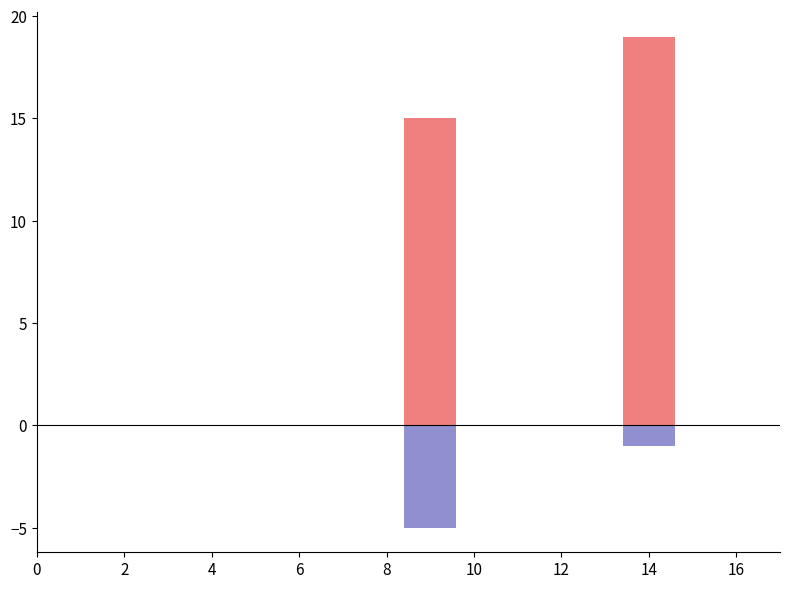

What is the difference between the maximum and second lowest values in the PR series?

1